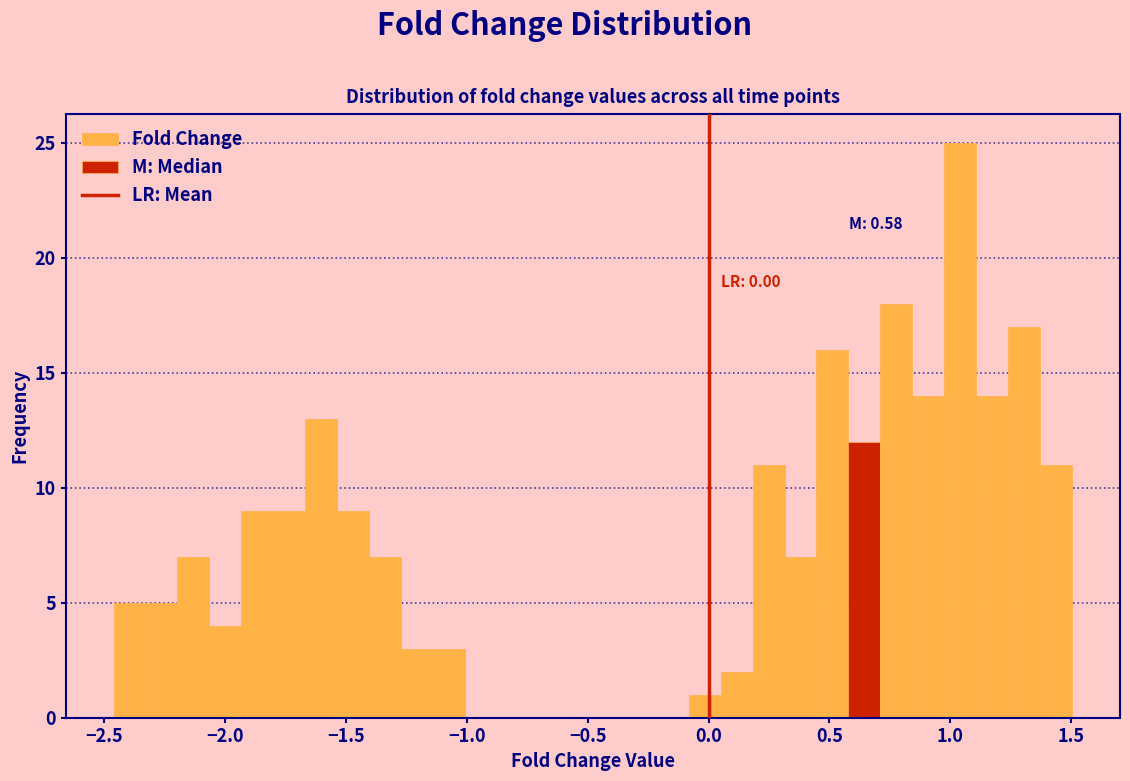

Read against the x-axis, roughly where is the centre of the tallest bar?

1.05